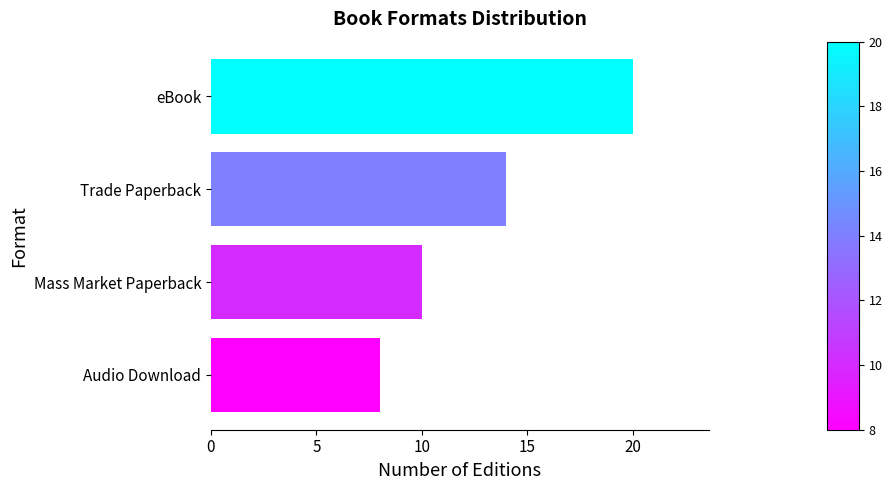

What is the label of the 4th bar from the bottom?

eBook